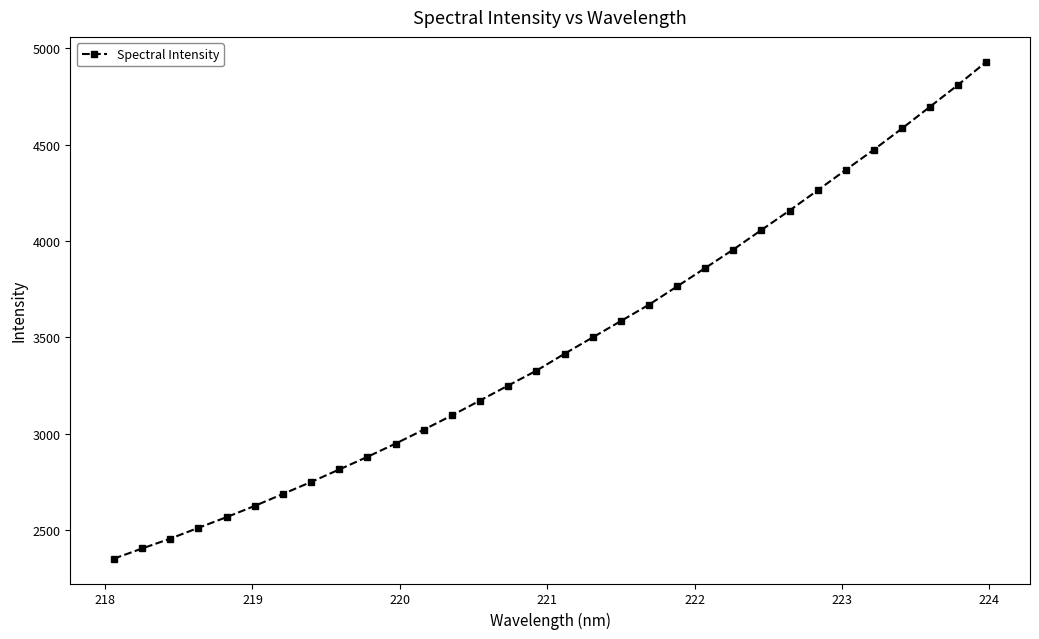

What is the value of the 20th point from the left?

3670.0